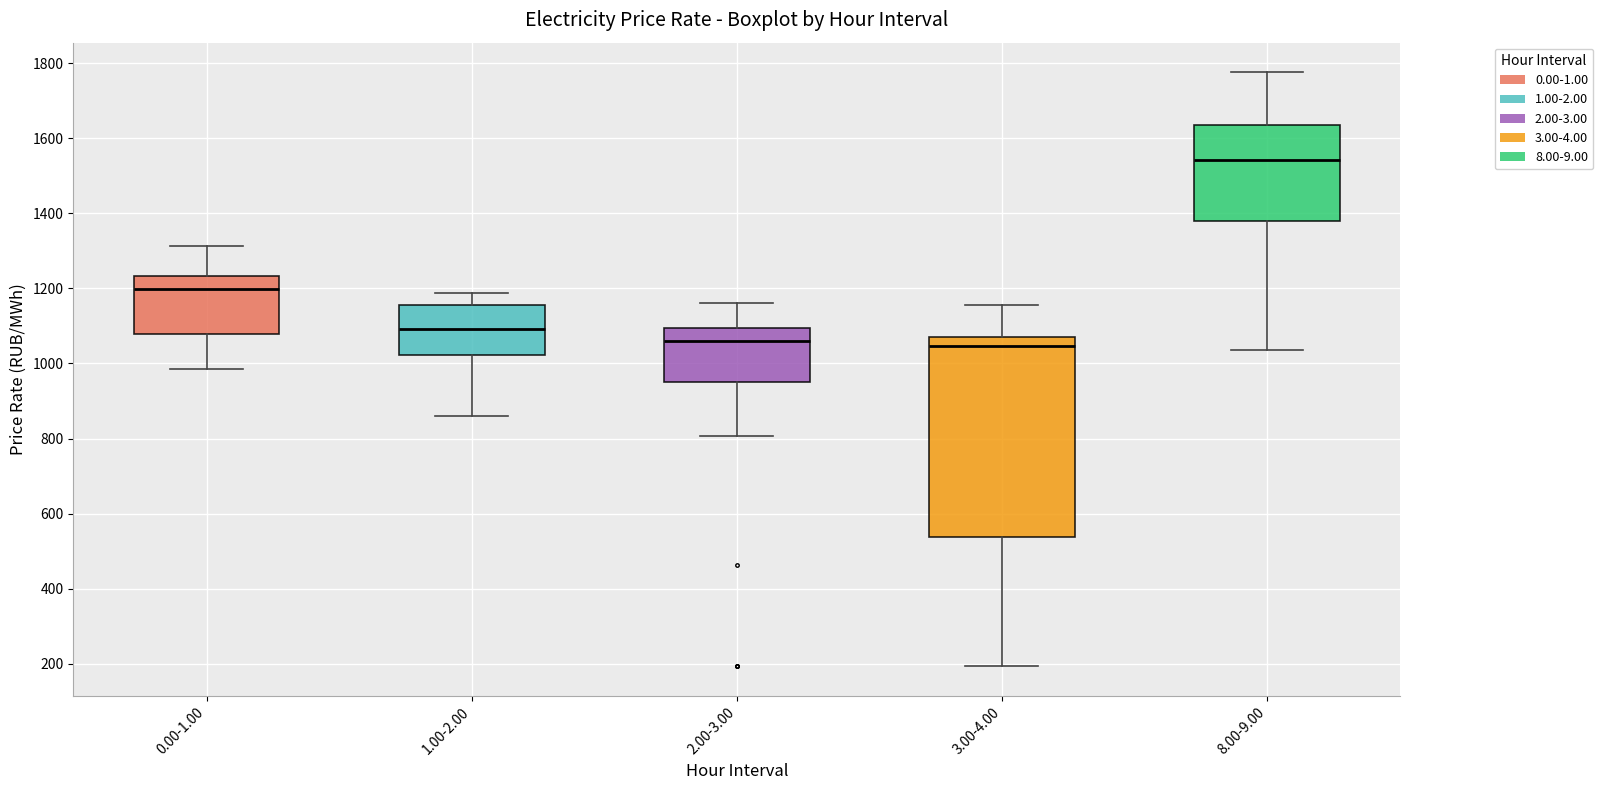

Which box is the tallest, from its lower edge to its upper edge?

3.00-4.00